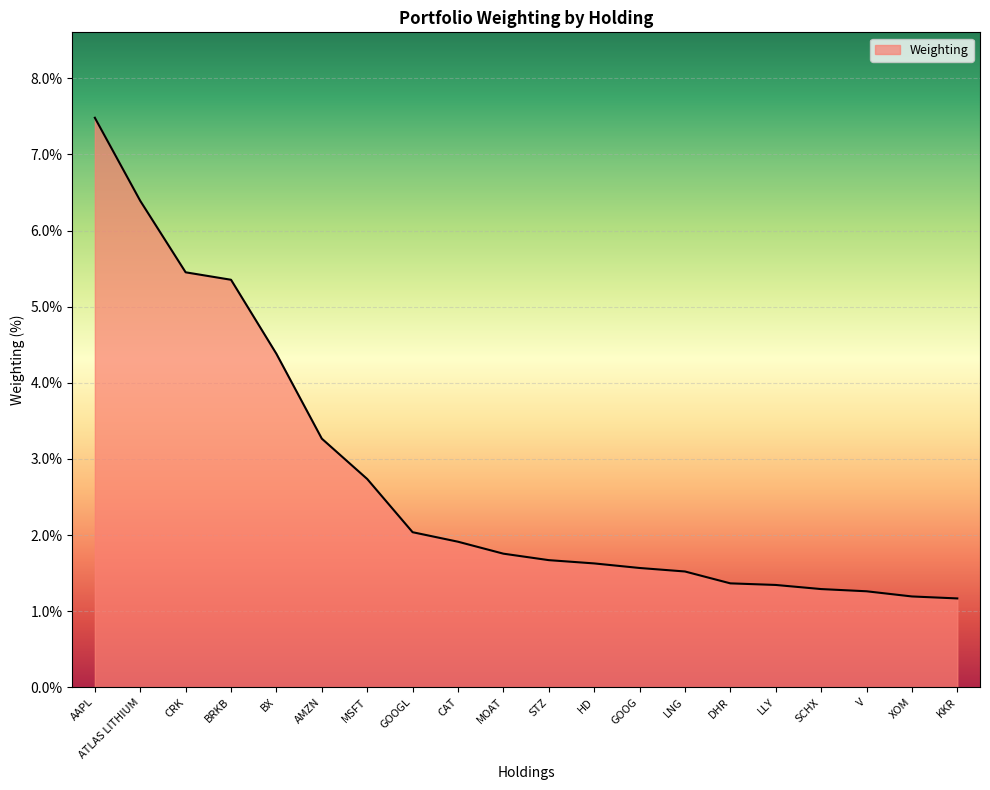

What is the difference between the values at STZ and AAPL?

5.8